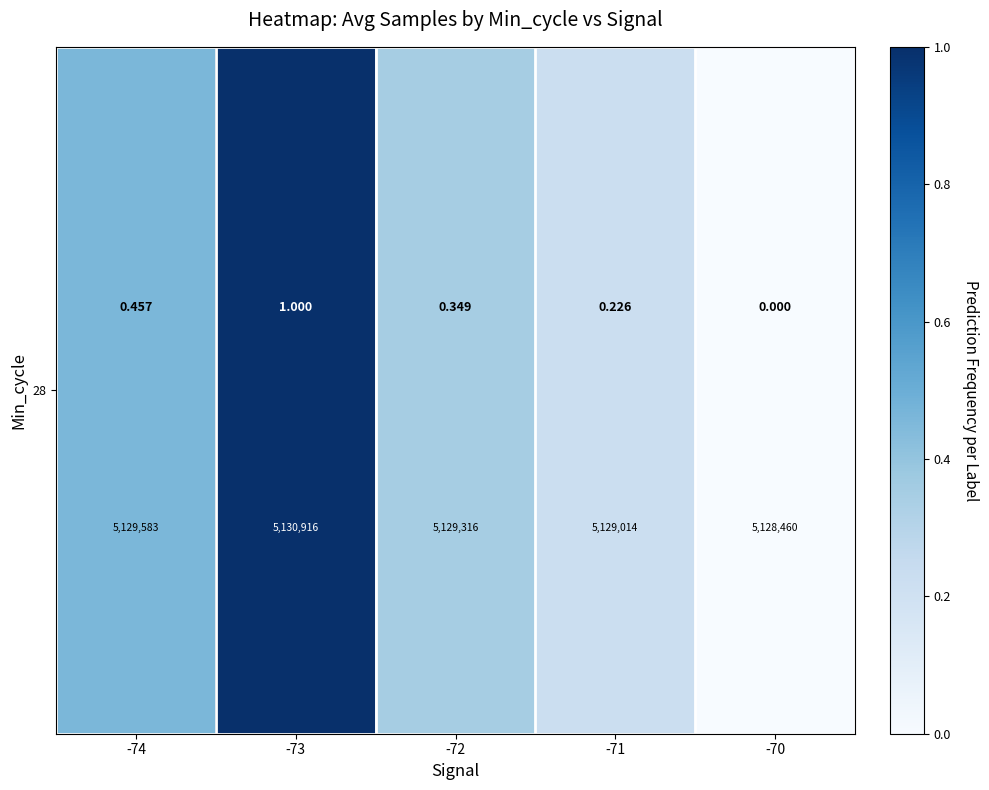

How many positive values are there?

4